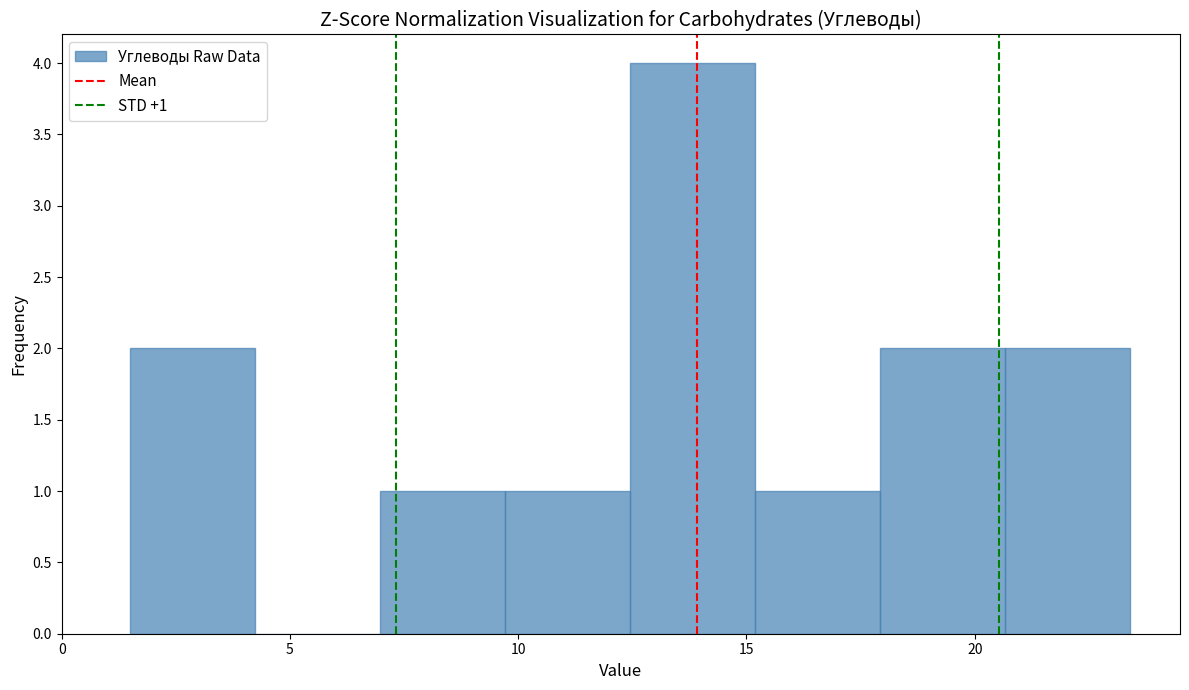

Over which range of the x-axis is the bar tallest?

12.5 to 15.0